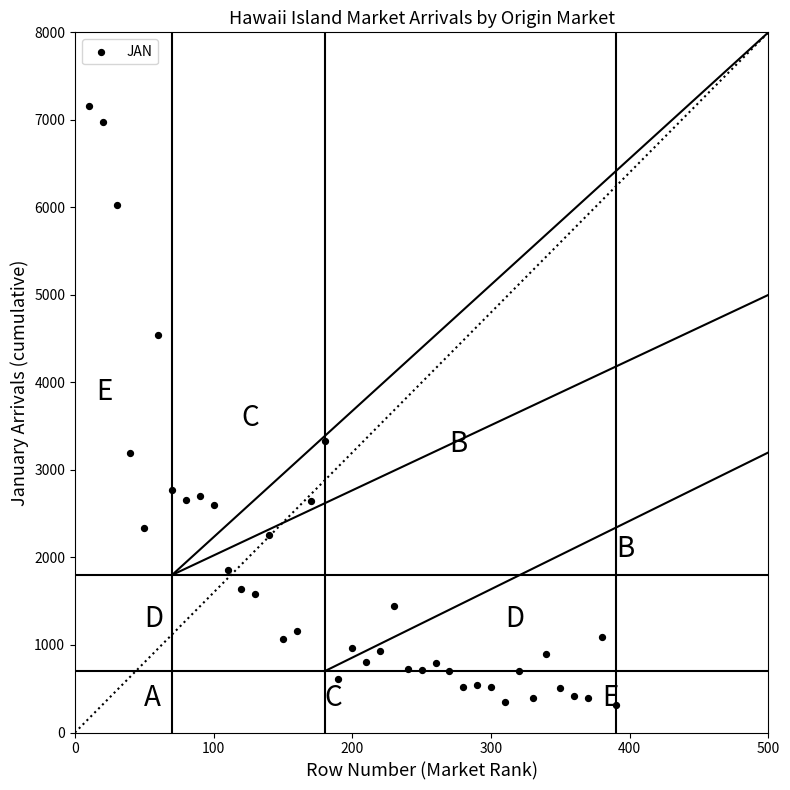

What Y value in the scatter plot is closest to 3739?

3329.7